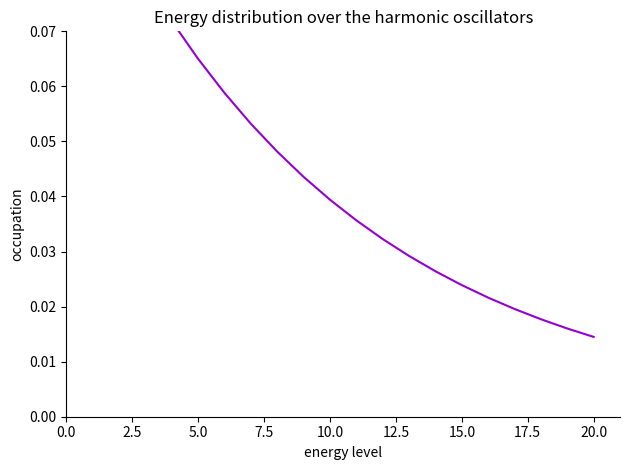

What position from the right is 5.0?

16